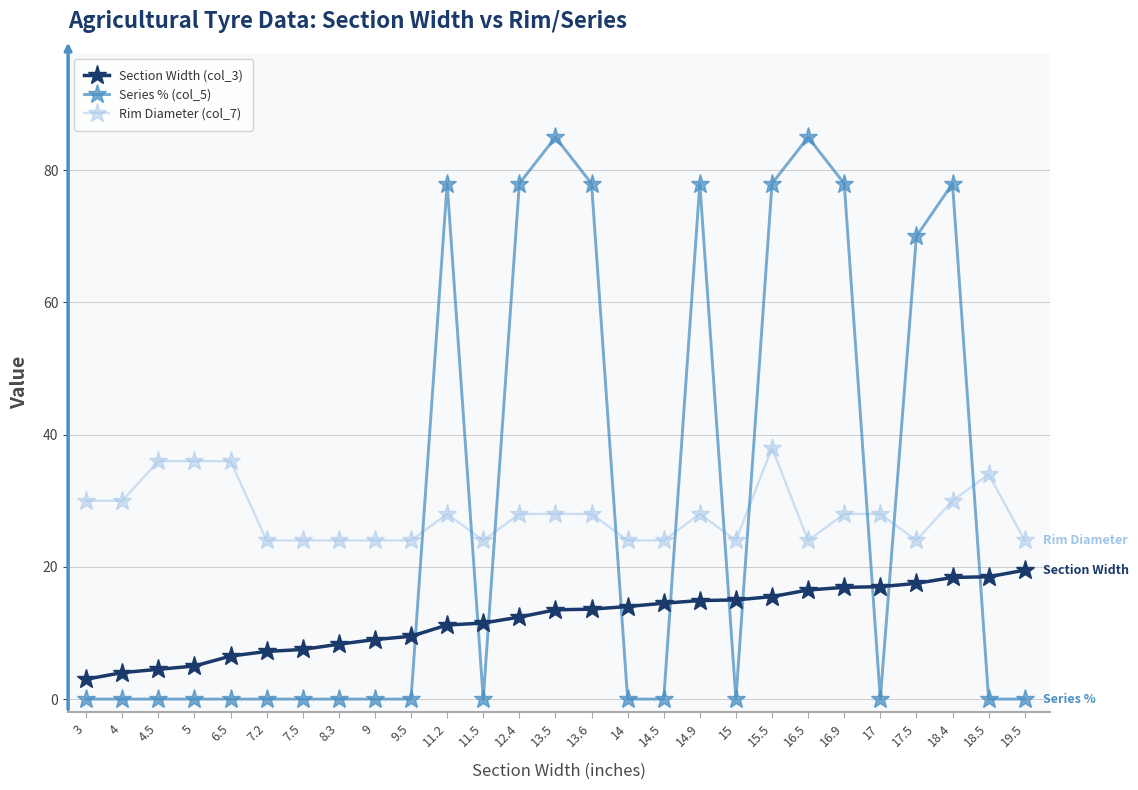

How many Rim Diameter (col_7) values are between 24 and 30?

22